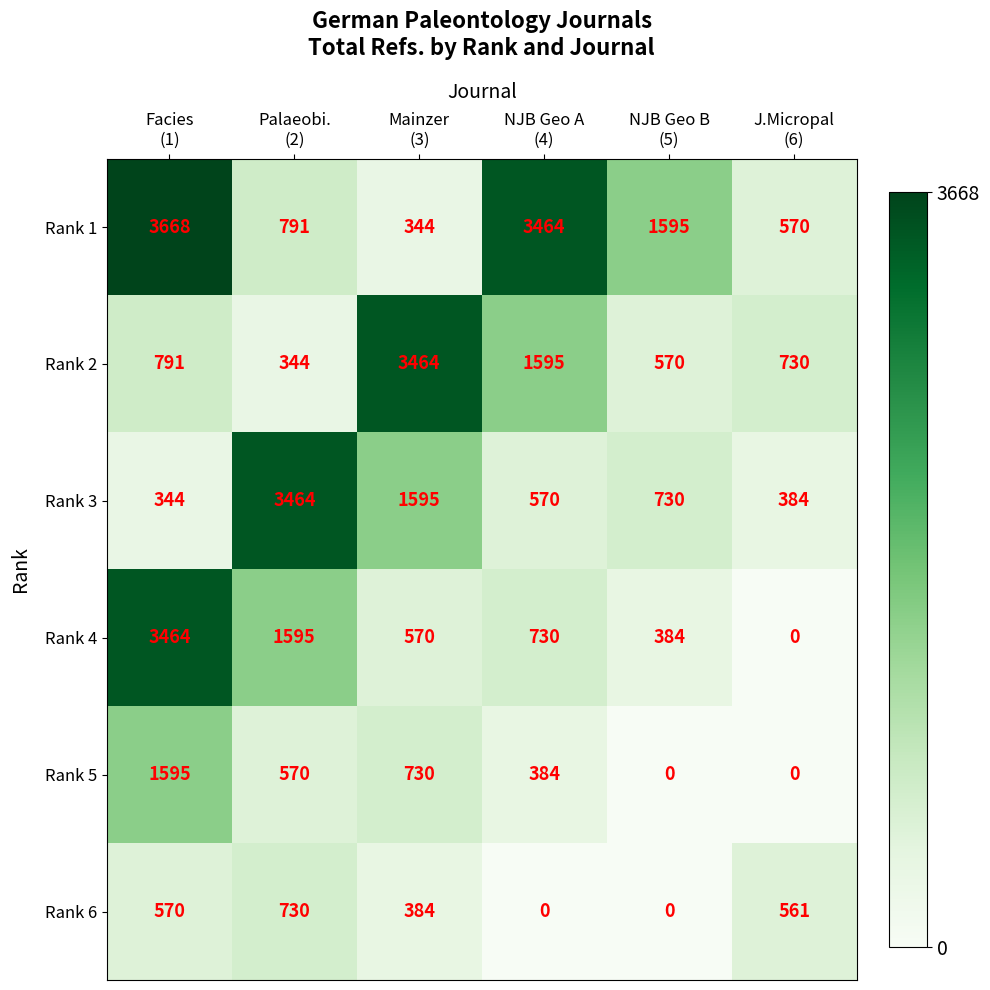

At how many categories does at least one series exceed 47?

6